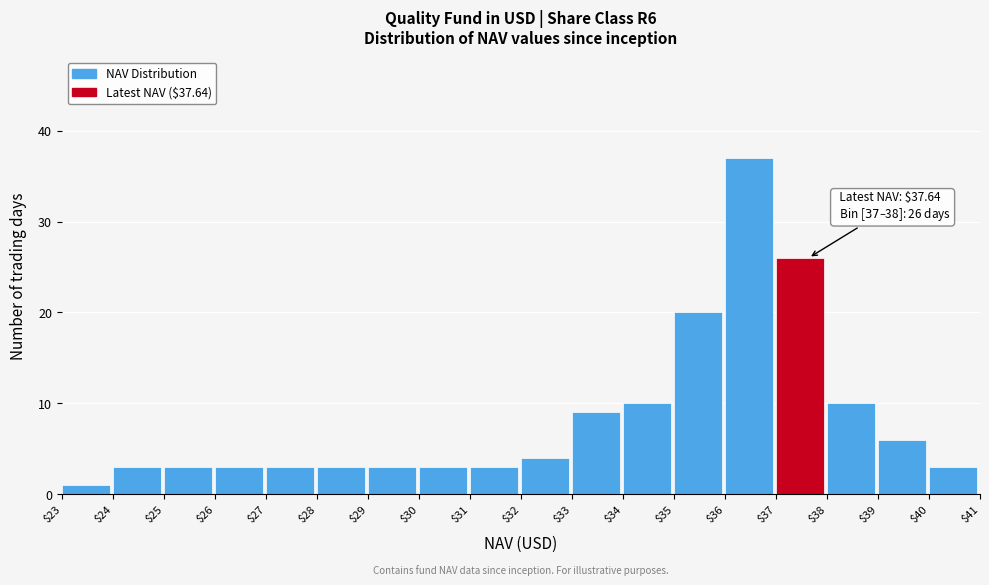

Over which range of the x-axis is the bar tallest?

$36 to $37